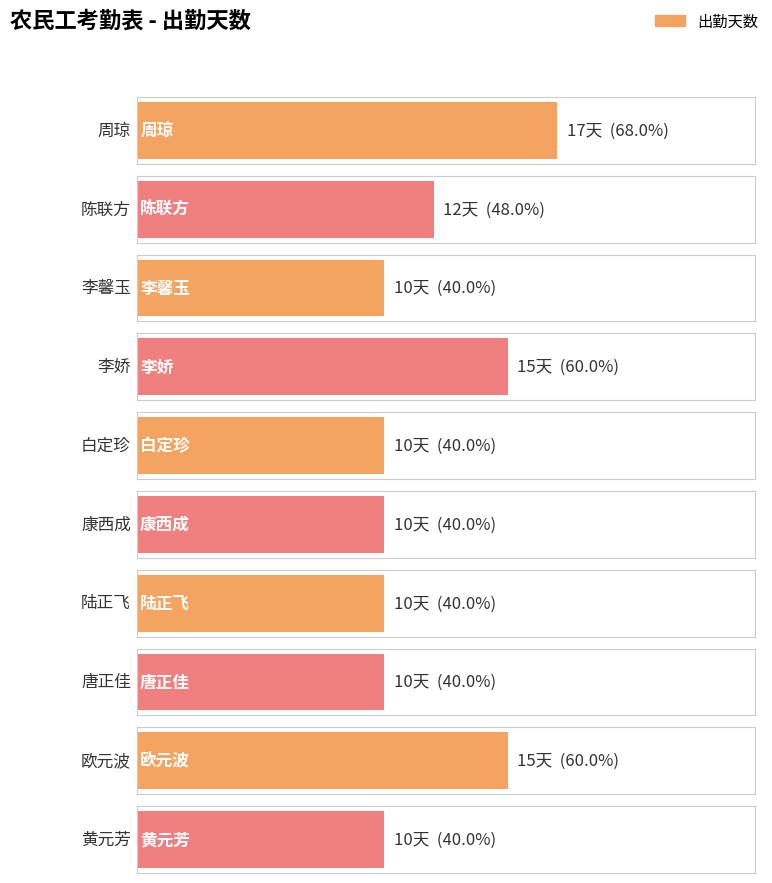

List the labels in order of value, largest first.

周琼, 李娇, 欧元波, 陈联方, 李馨玉, 白定珍, 康西成, 陆正飞, 唐正佳, 黄元芳